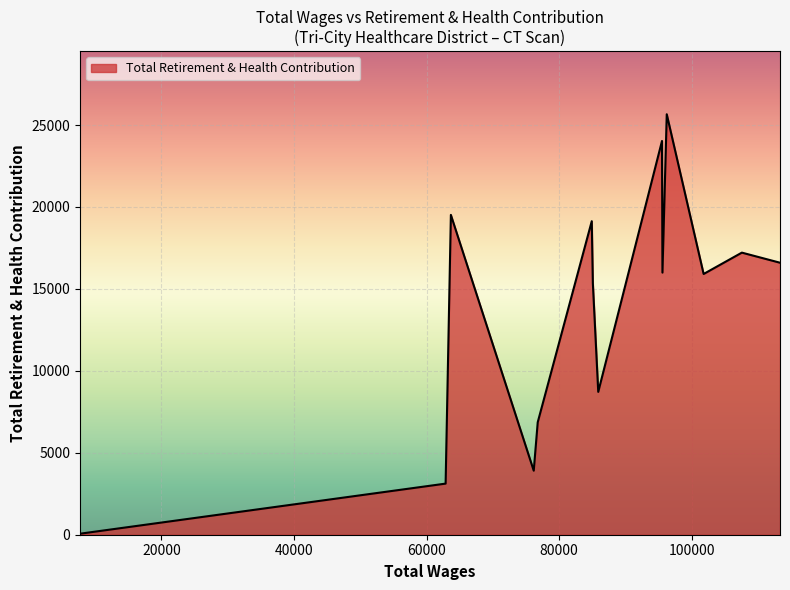

What is the greatest value displayed?

25657